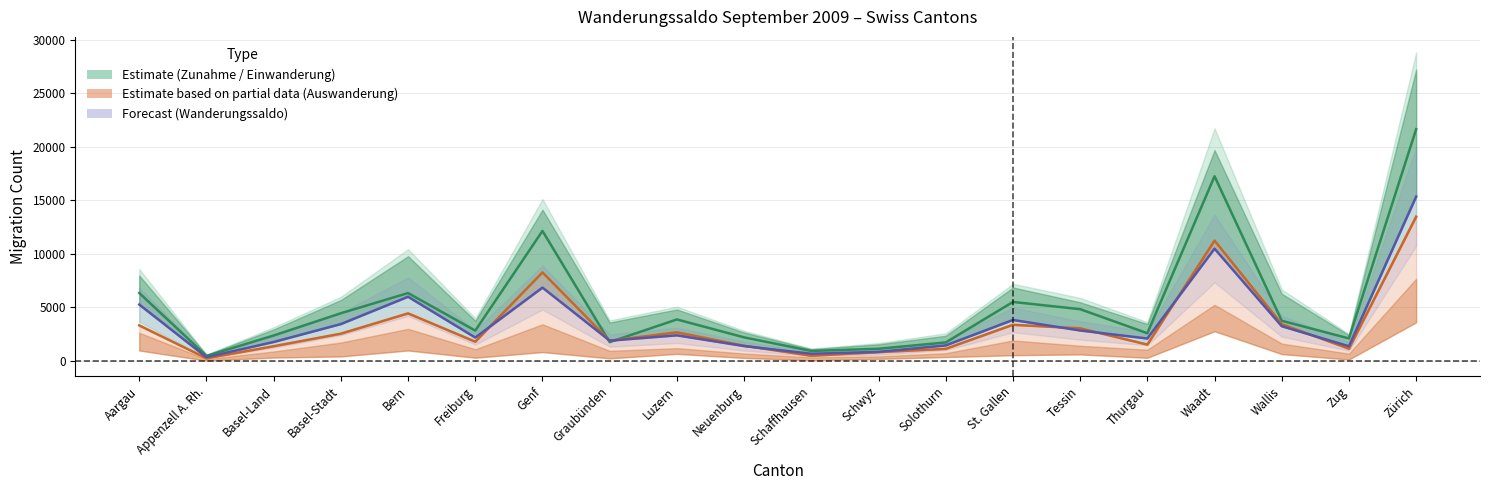

Which has a higher value, Graubünden or Zürich?

Zürich